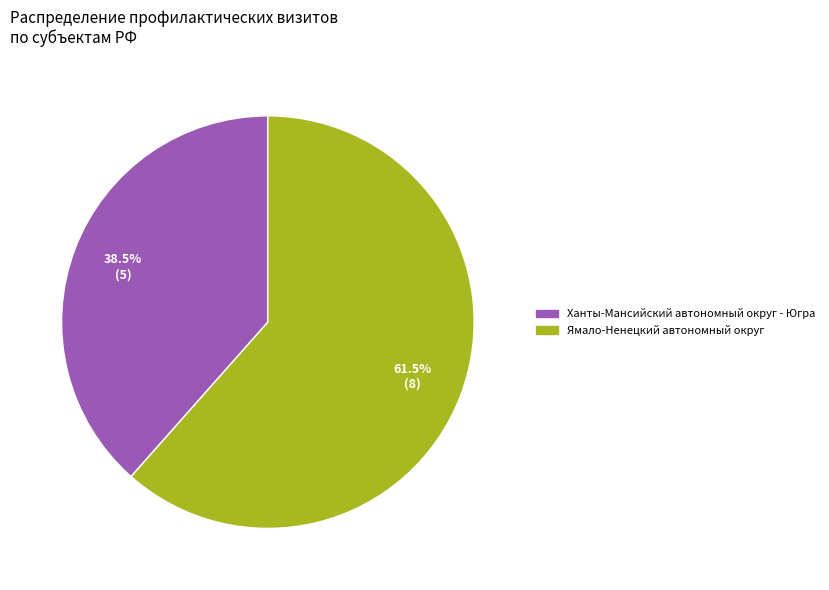

To the nearest percent, what is the difference between the Ямало-Ненецкий автономный округ and Ханты-Мансийский автономный округ - Югра slice percentages?

23%